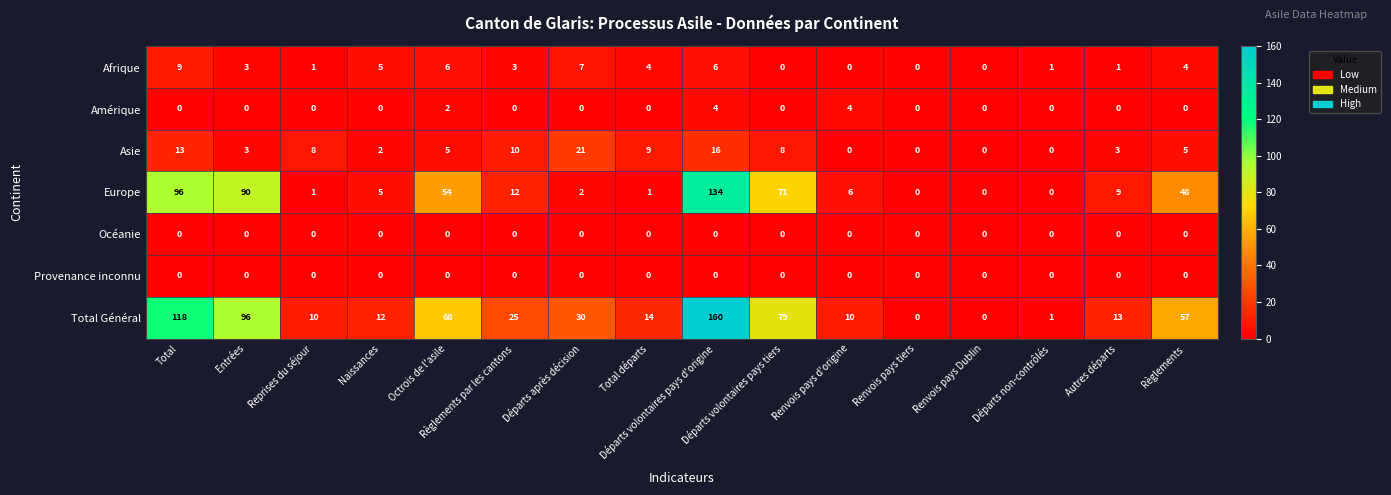

What is the difference between the second highest and minimum values in the Asie series?

16